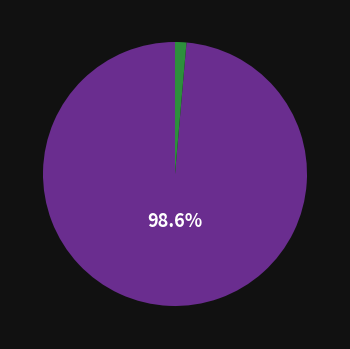

Is there any slice that represents more than half of the pie?

Yes